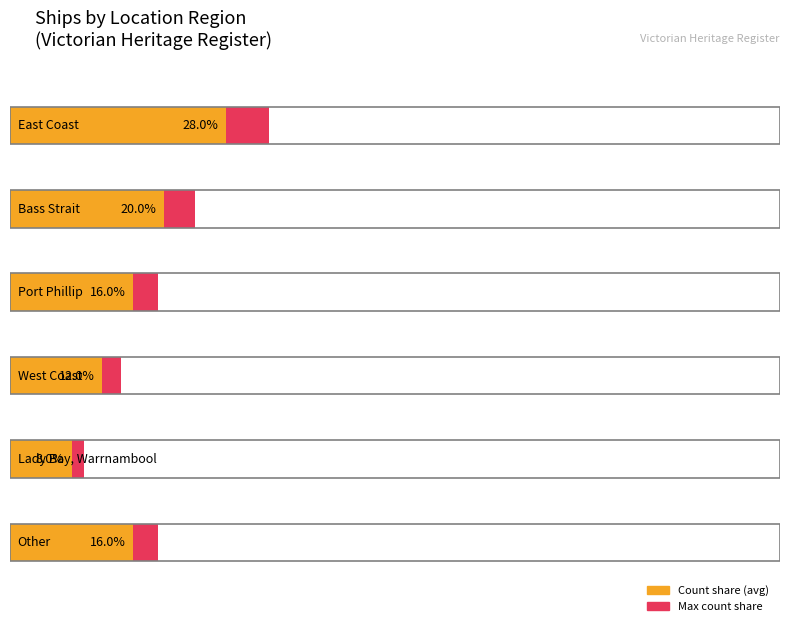

What is the label of the 4th bar from the left?

West Coast